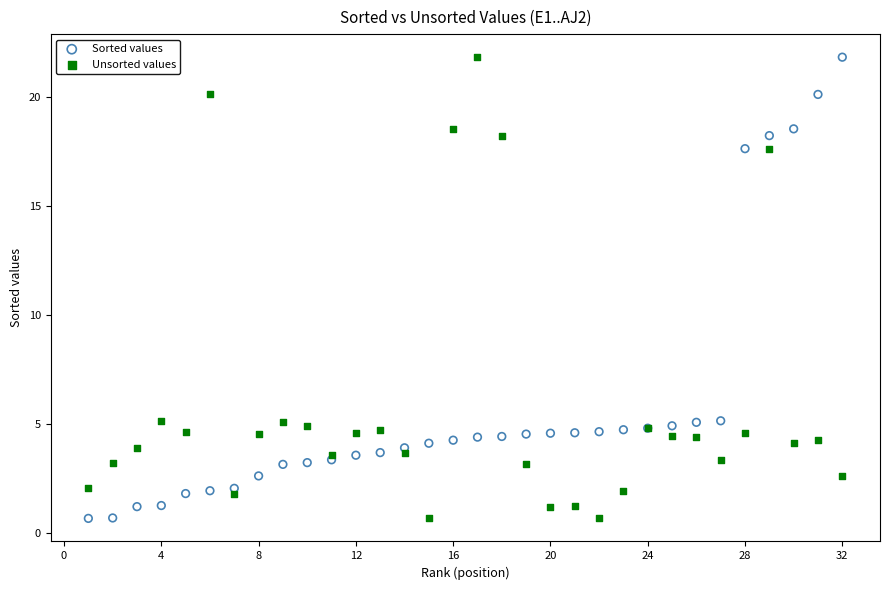

What is the X range (max minus min) for the scatter plot?

31.0